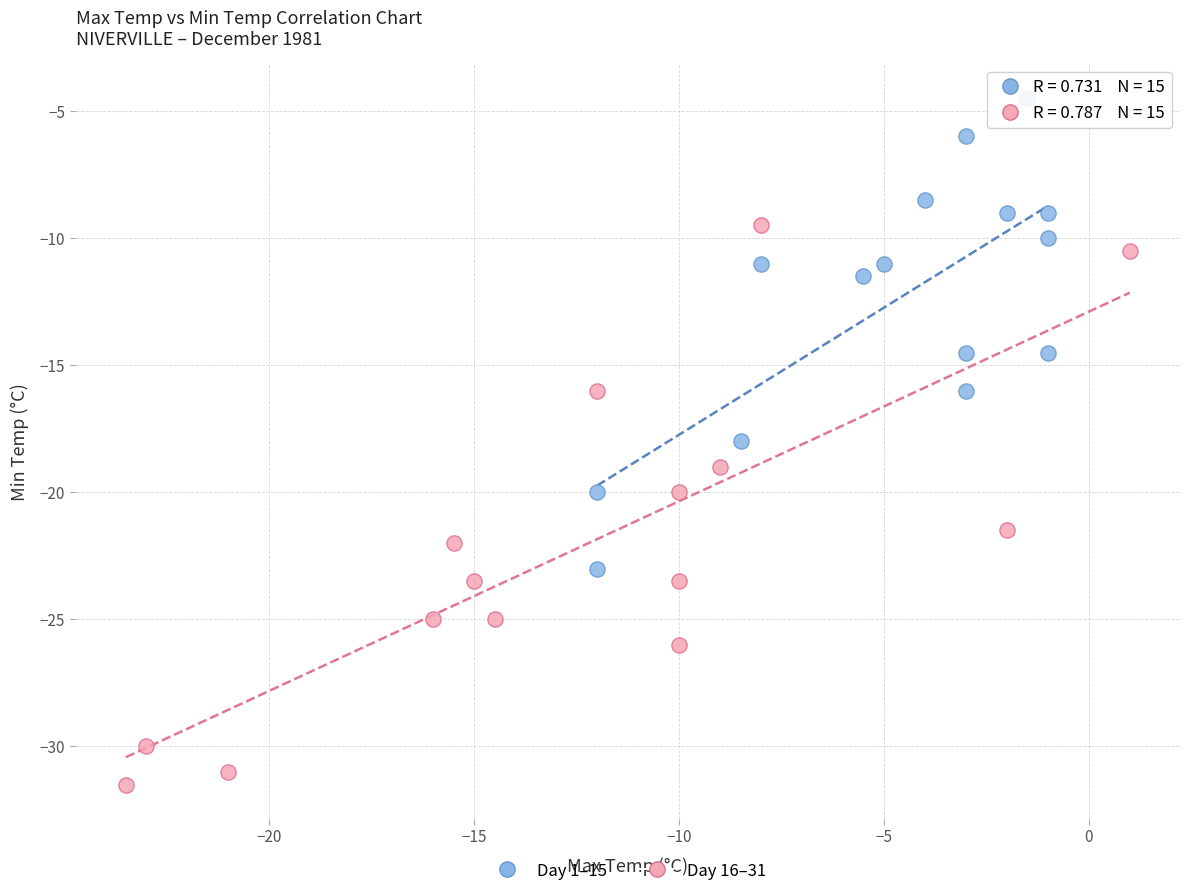

Which series contains the highest Y value?

Day 1–15